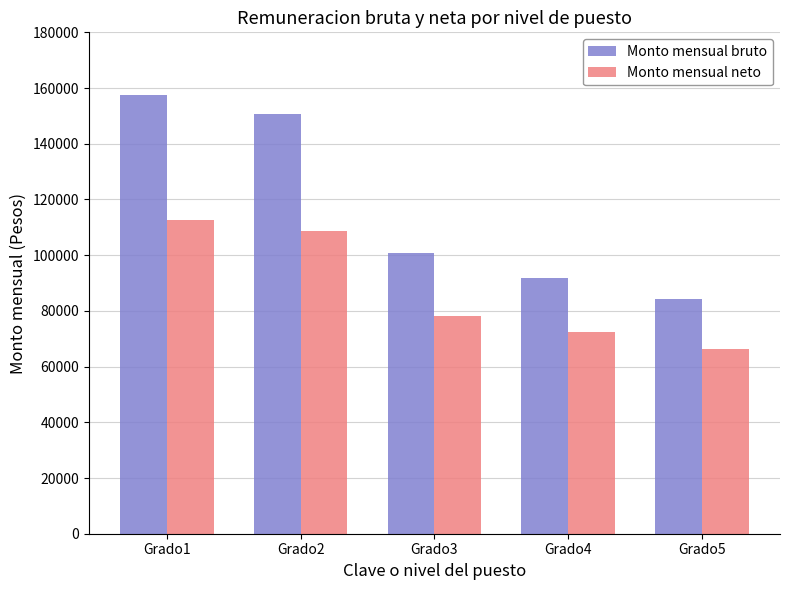

What is the difference between the Monto mensual bruto values at Grado2 and Grado4?

58912.7